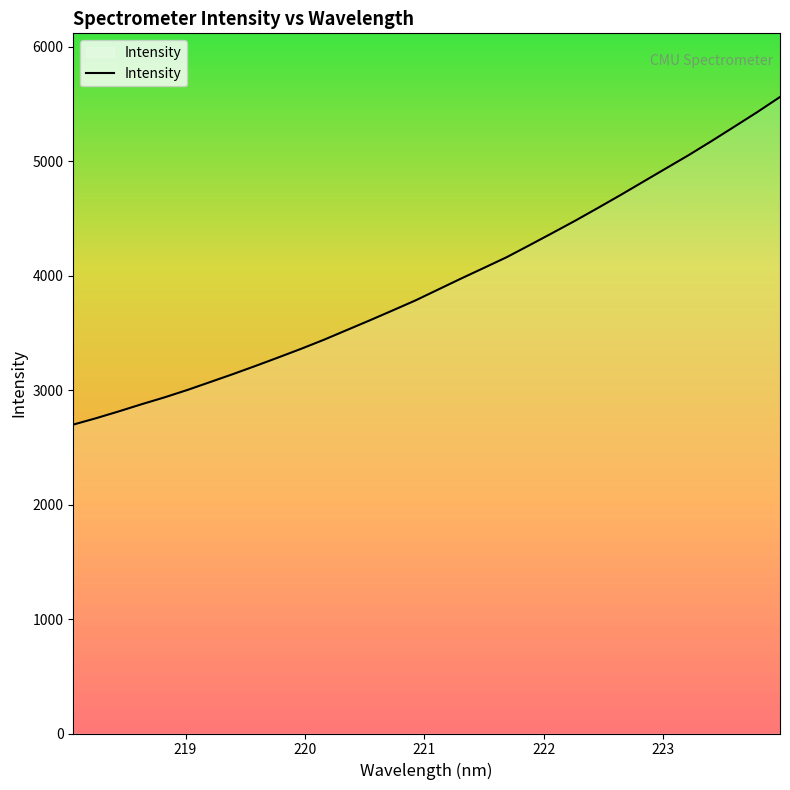

What is the minimum value shown in the chart?

2699.3